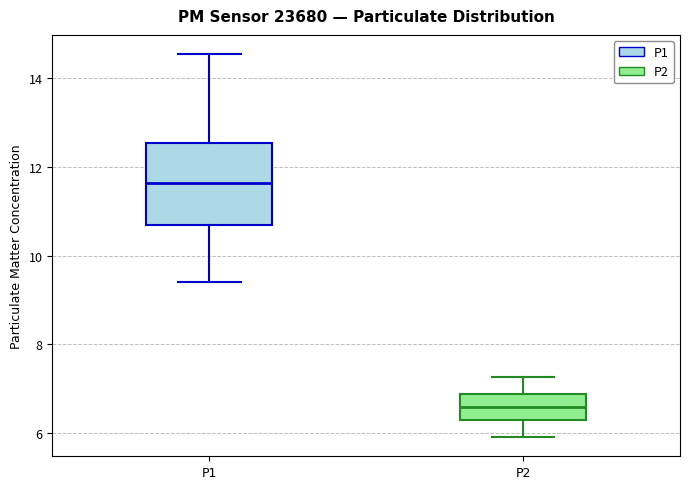

Reading left to right, read every box against the y-axis: the position of its median line, the range the box covers, and the ends of its whiskers. The values are not printed on the chart, so give them approximately, as read against the axis.

P1: median 11.6, box 10.8 to 12.6, whiskers 9.4 to 14.6
P2: median 6.6, box 6.2 to 6.8, whiskers 6.0 to 7.2